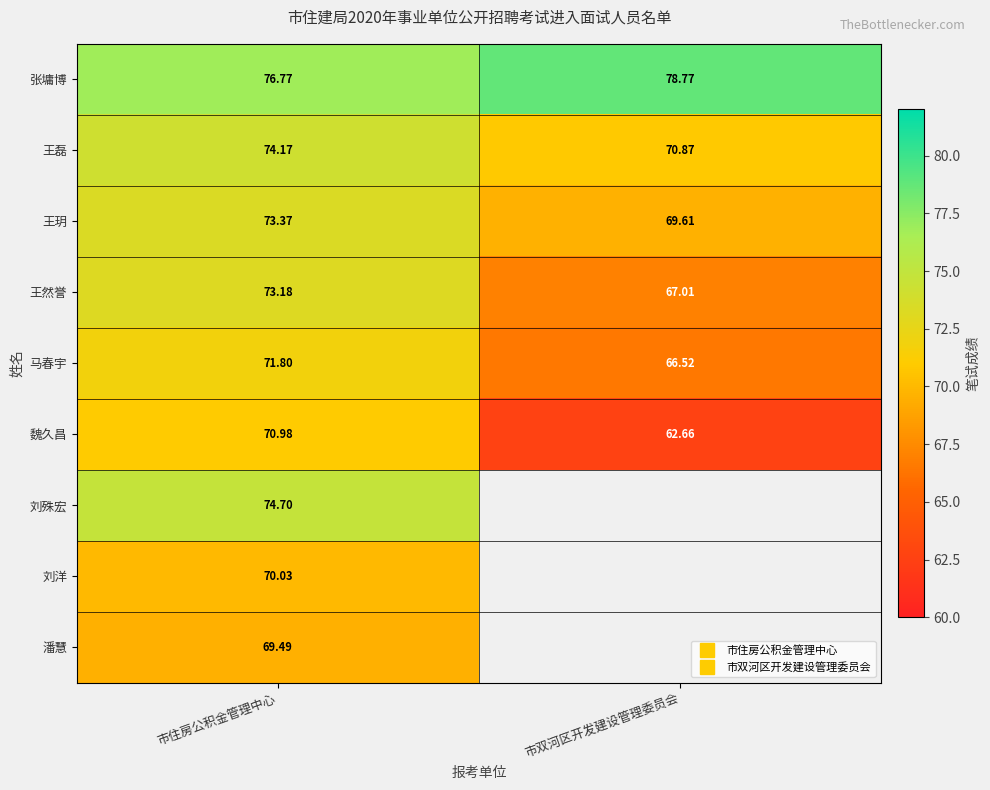

Which series has the widest spread of values?

魏久昌